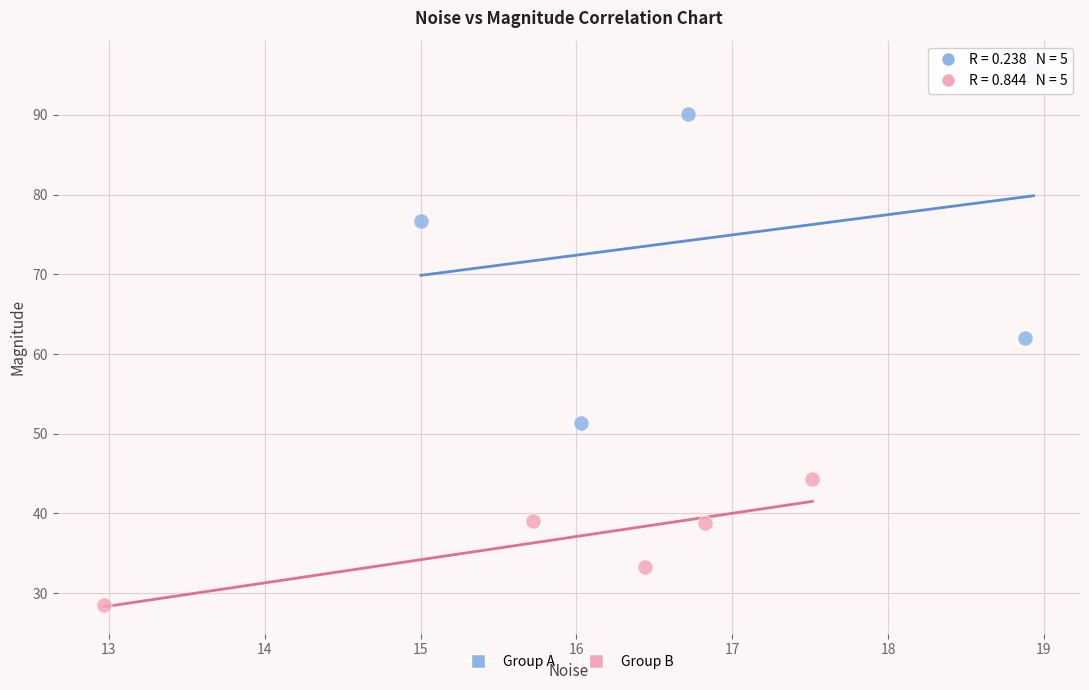

Which series contains the lowest Y value?

Group B